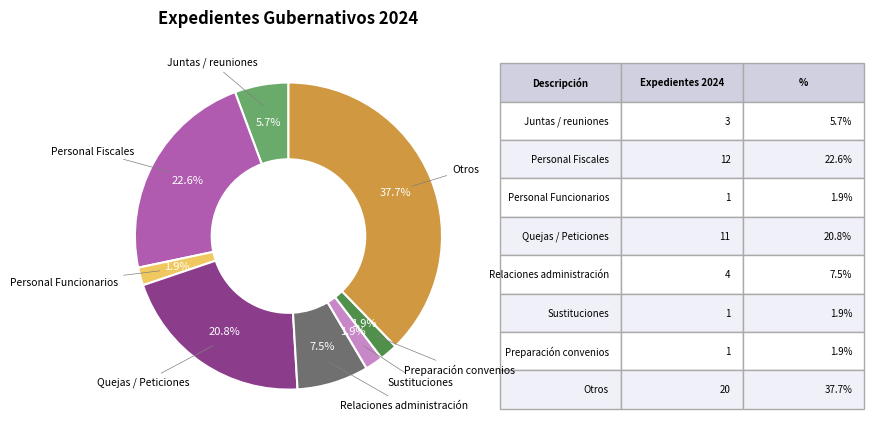

Does Juntas / reuniones represent more than half of the total?

No